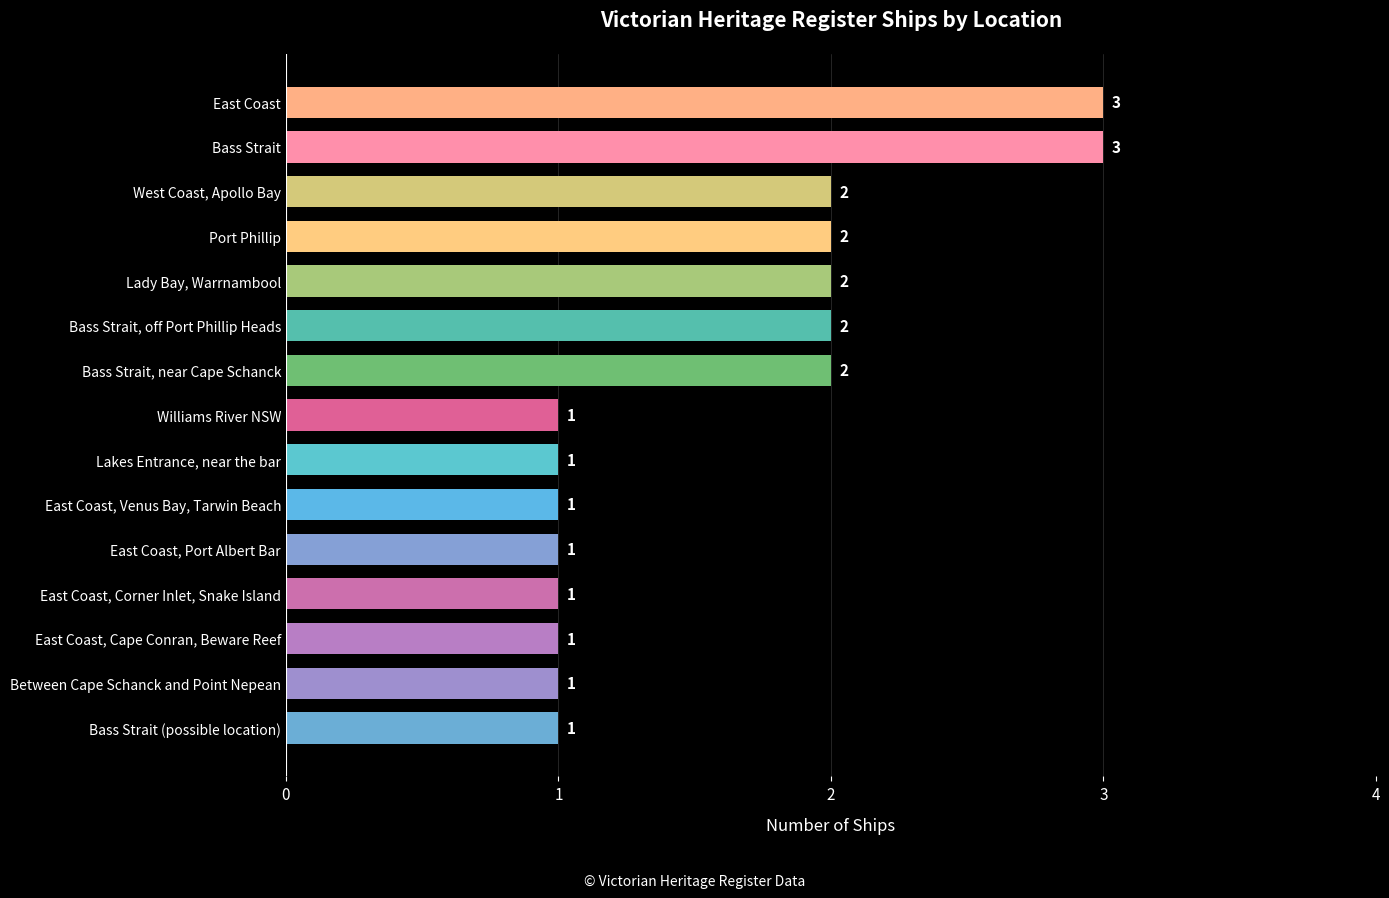

Count the number of categories in the chart.

15